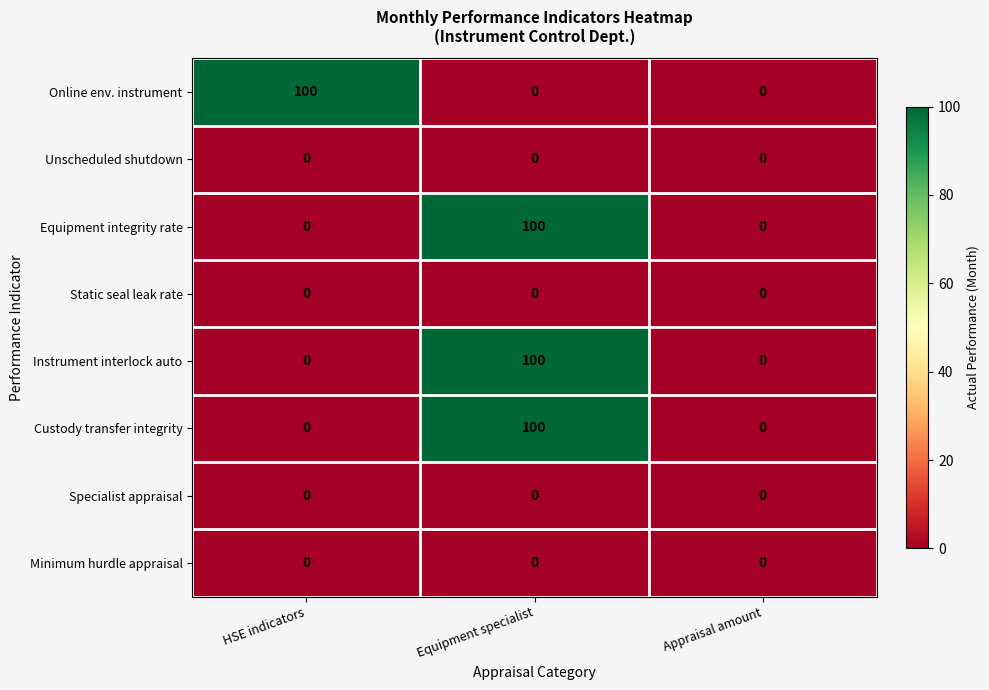

At which category is the sum across all series the highest?

Equipment specialist